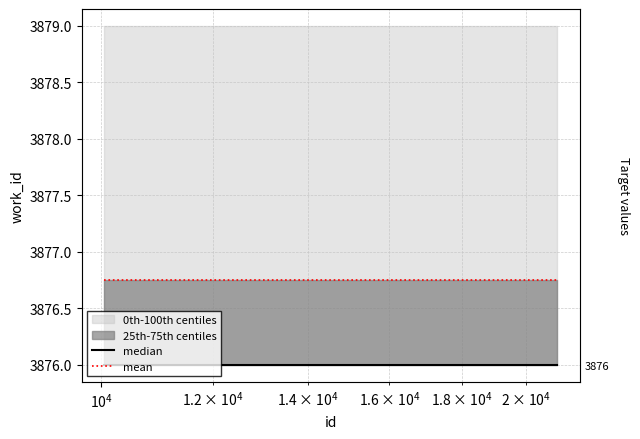

True or false: median and mean cross at least once.

False